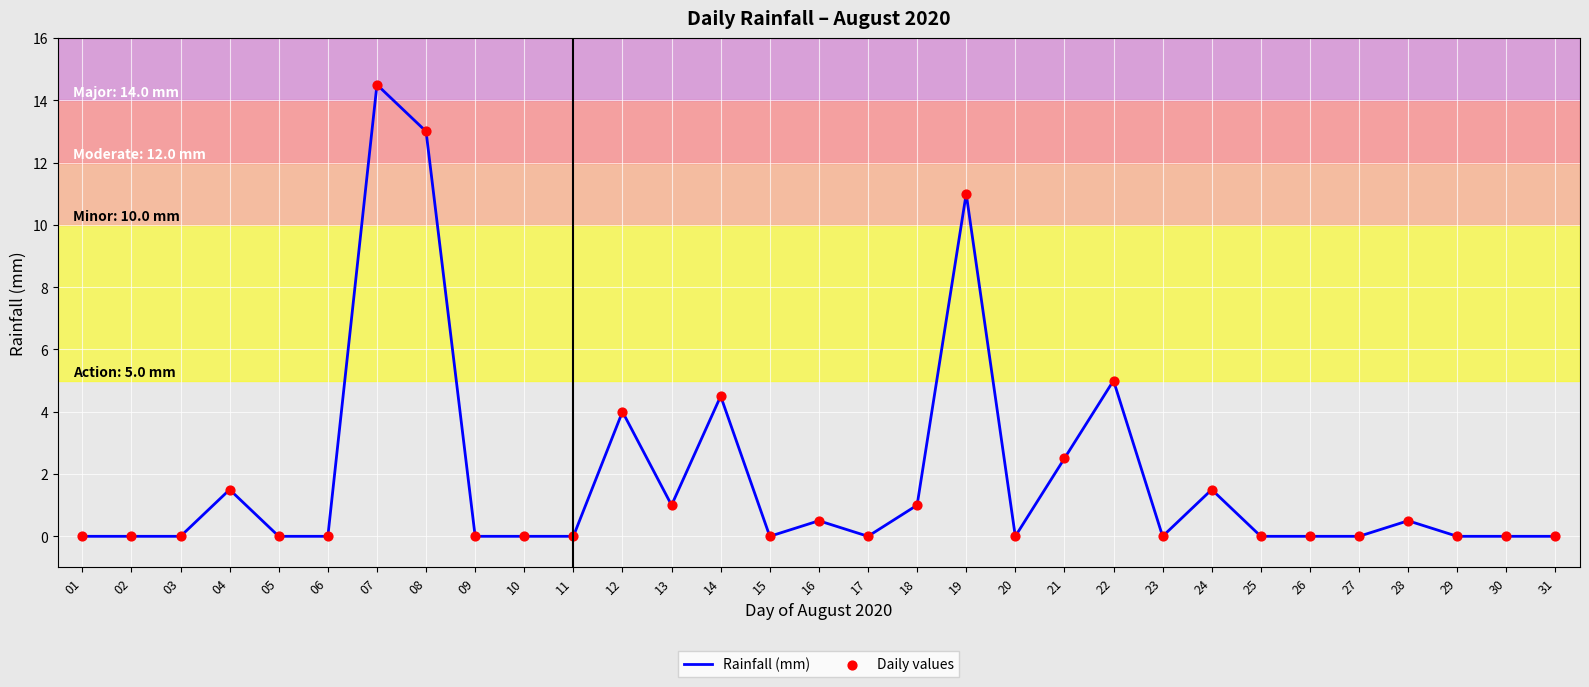

Which label corresponds to the largest value in the chart?

07